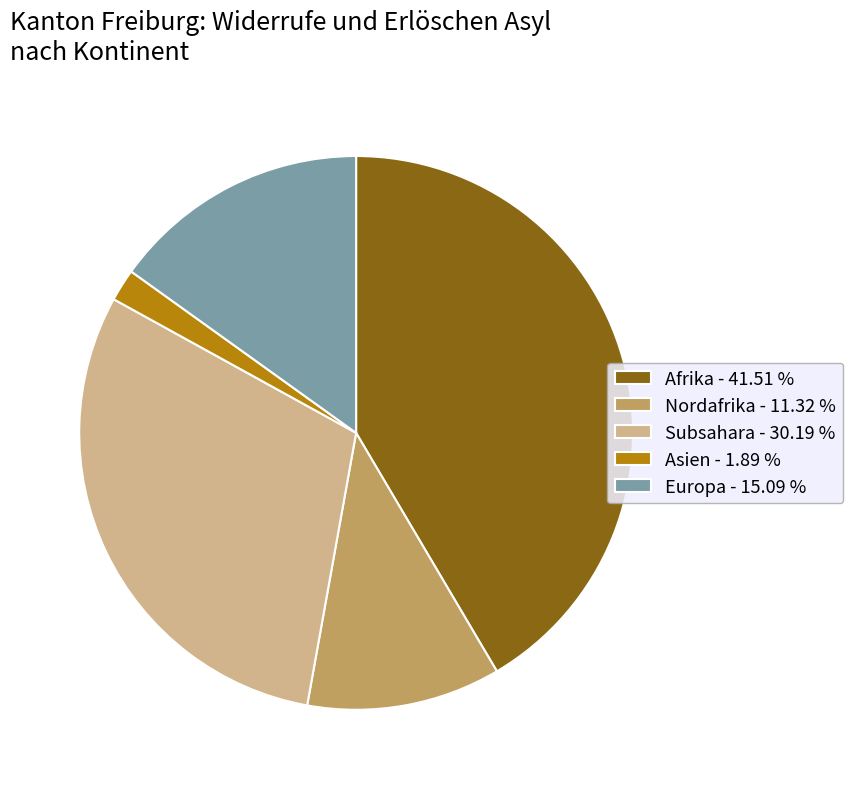

Is there any slice that represents more than half of the pie?

No